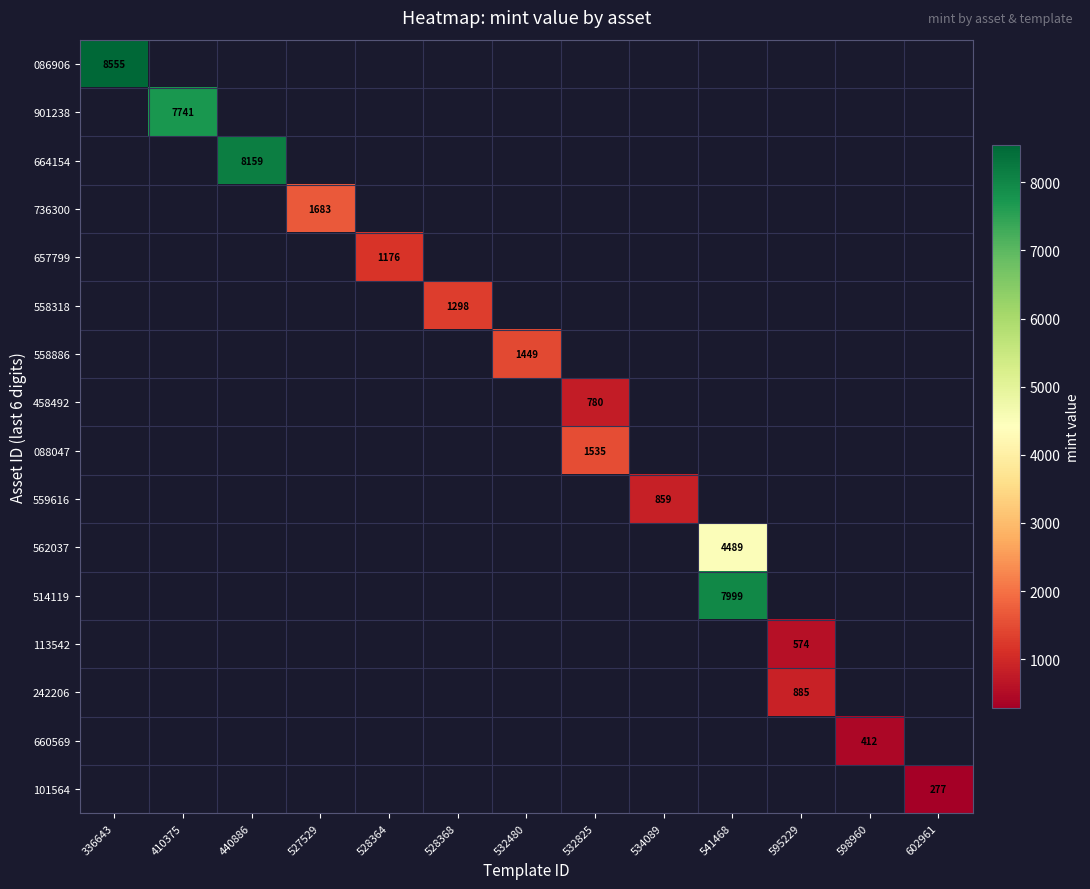

True or false: 660569 has a value of 89.4 at 598960.

False